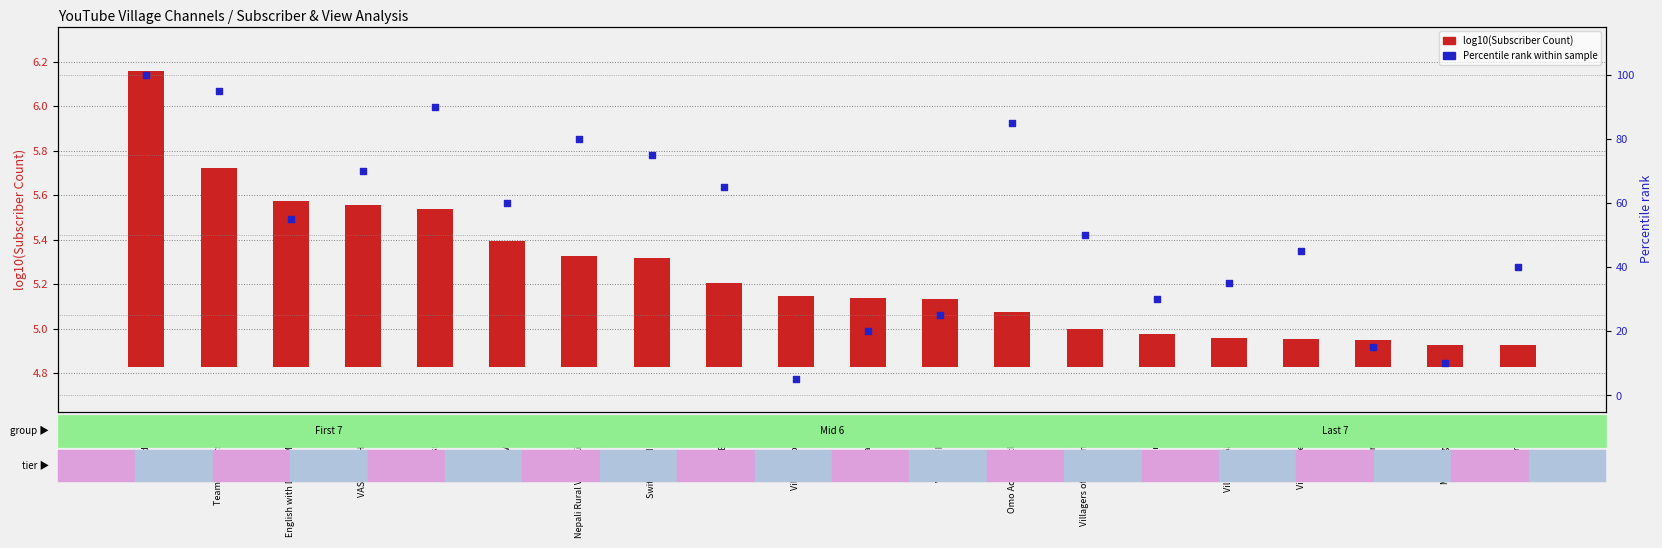

Which series has the largest total across all categories?

Percentile rank within sample